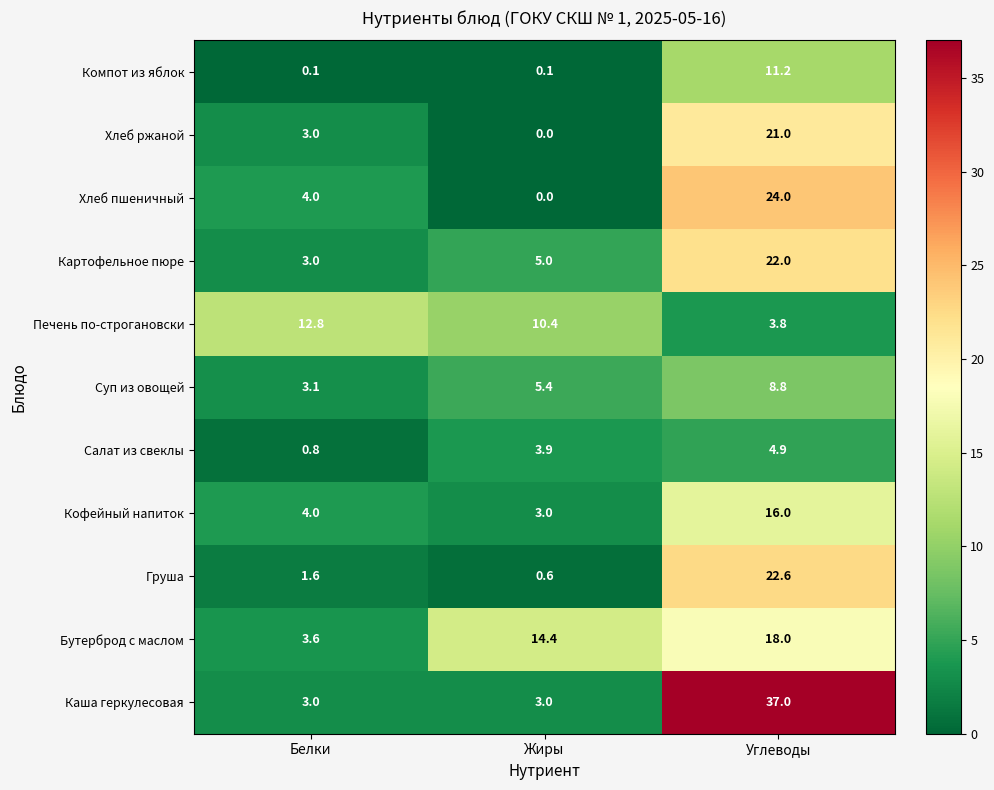

What is the spread (max minus min) of values at Жиры?

14.4